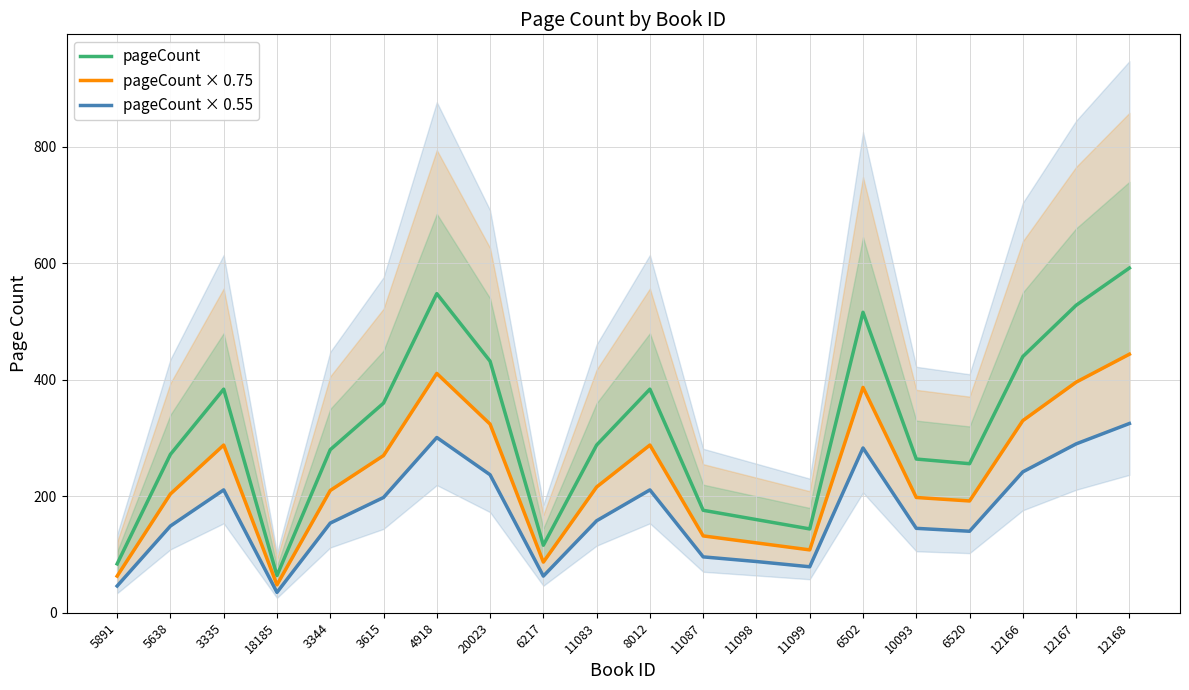

Reading left to right, extract all data points from this chart.

pageCount: 84	272	384	64	280	360	548	432	116	288	384	176	160	144	516	264	256	440	528	592
pageCount × 0.75: 63	204	288	48	210	270	411	324	87	216	288	132	120	108	387	198	192	330	396	444
pageCount × 0.55: 46	149	211	35	154	198	301	237	63	158	211	96	88	79	283	145	140	242	290	325